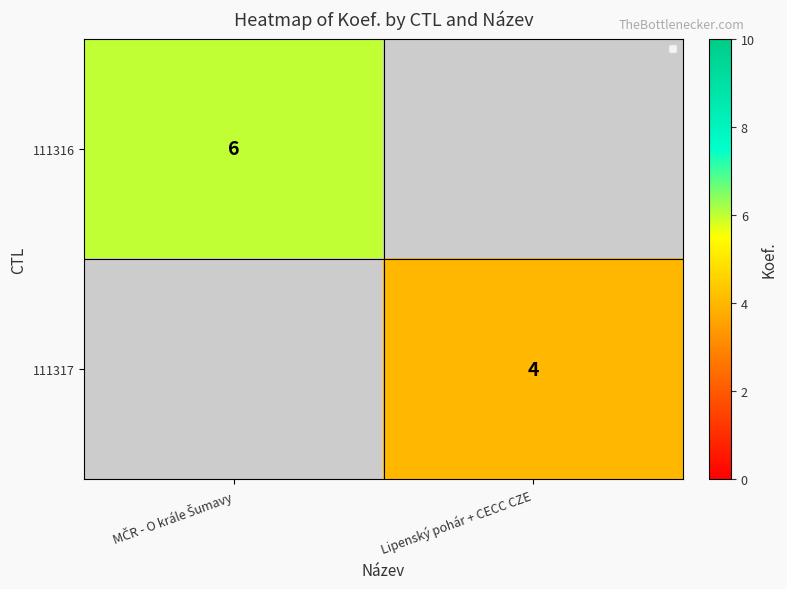

The value of 111317 at Lipenský pohár + CECC CZE is 4. True or false?

True